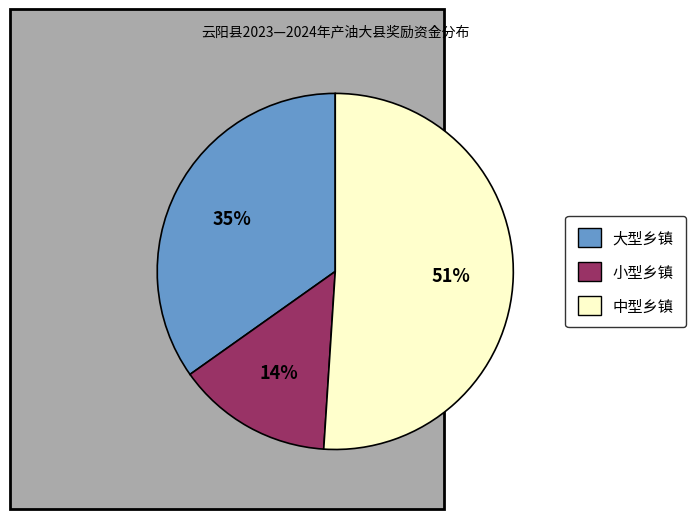

To the nearest percent, what is the difference between the largest and smallest slice percentages?

37%